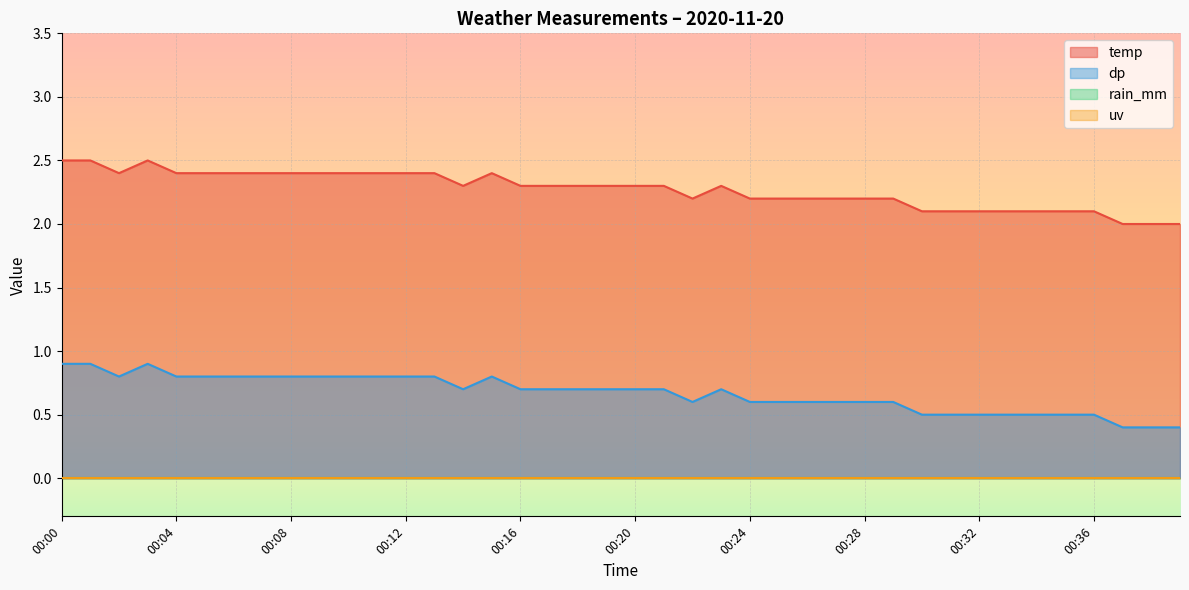

Is it true that temp equals 1.2 at 00:23?

False